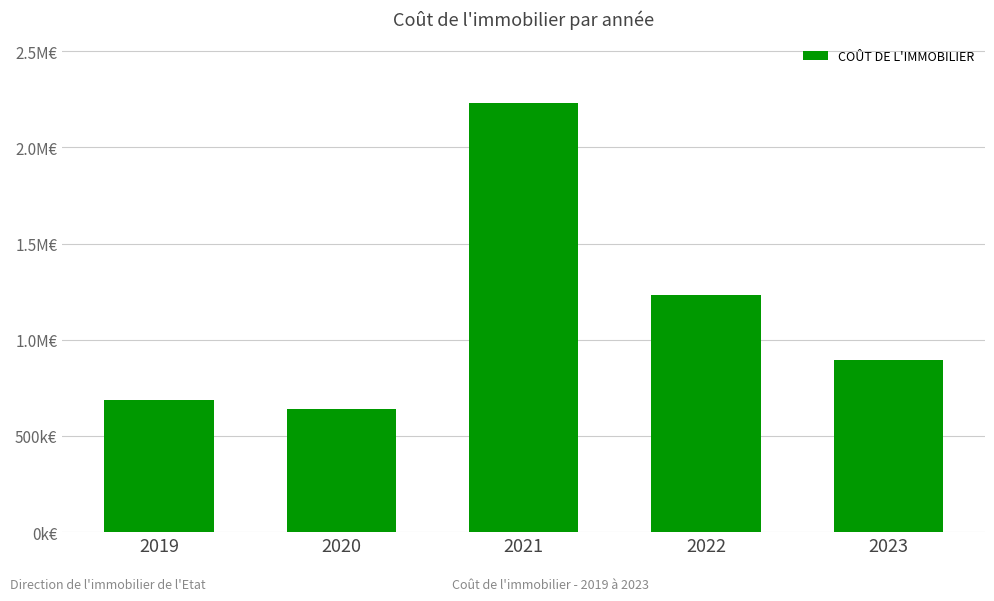

Which category has the lowest value across all series?

2020